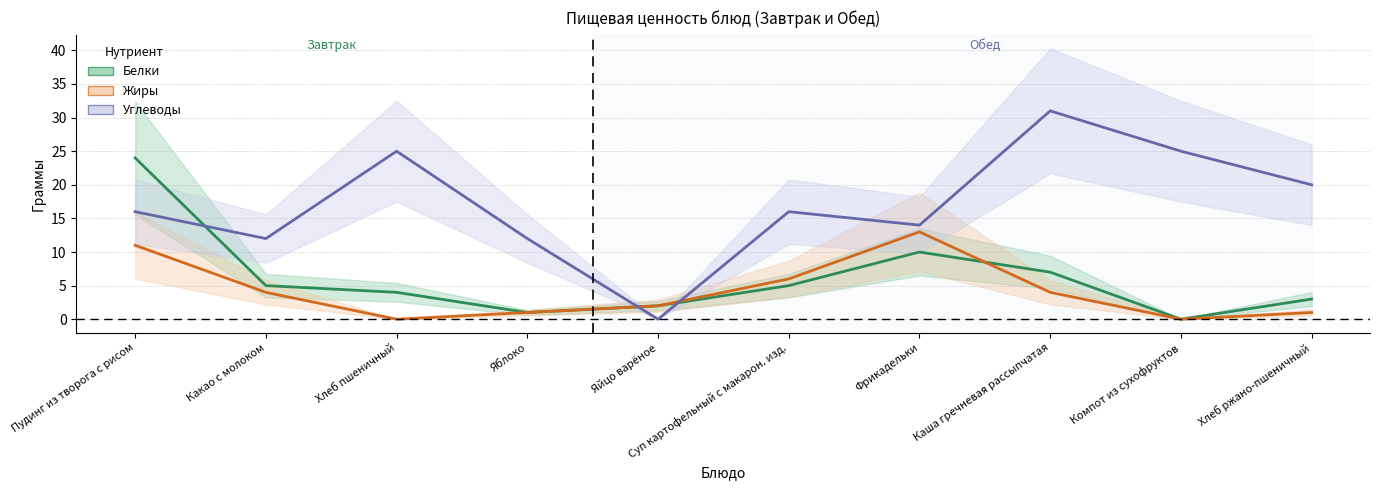

After their last crossing, which series has the higher values: Жиры or Углеводы?

Углеводы